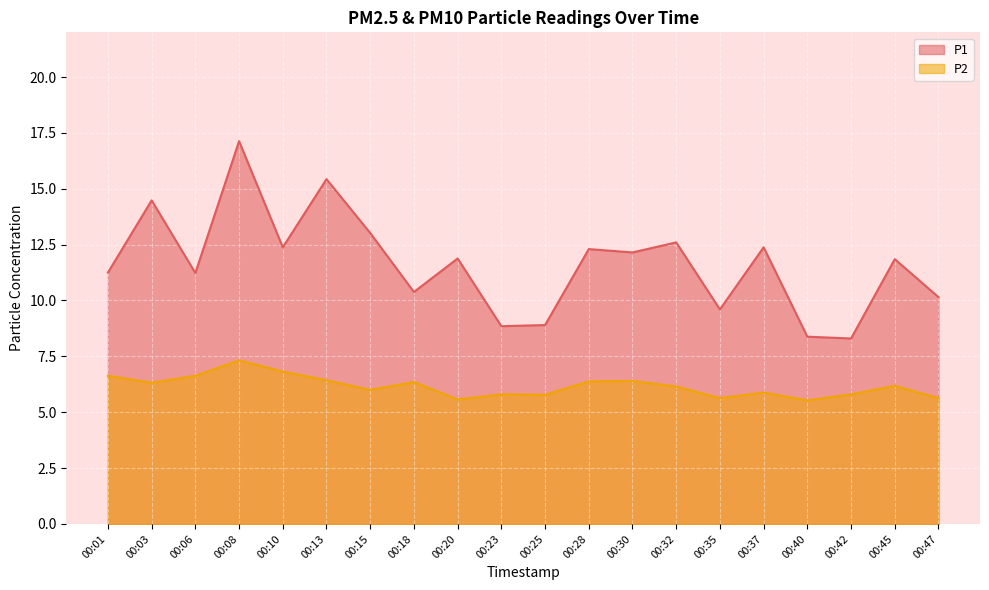

True or false: P2 and P1 cross at least once.

False